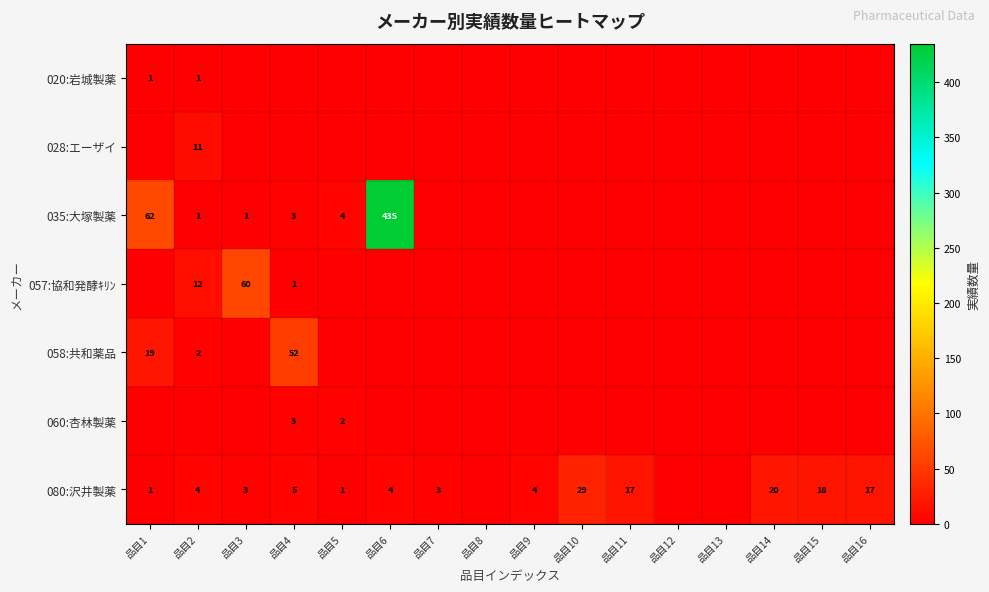

What is the total value across all series at 品目11?

17